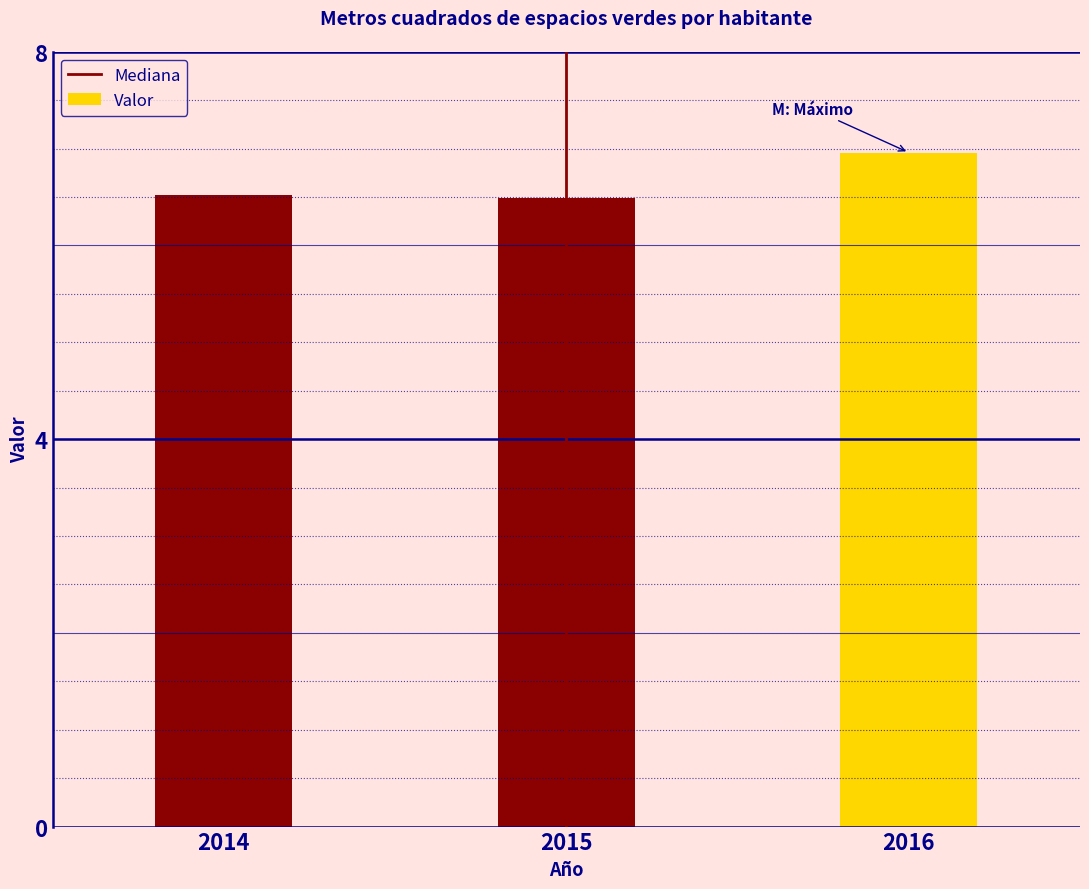

Reading left to right, what are all the values shown in this chart?

2014=6.5	2015=6.5	2016=7.0